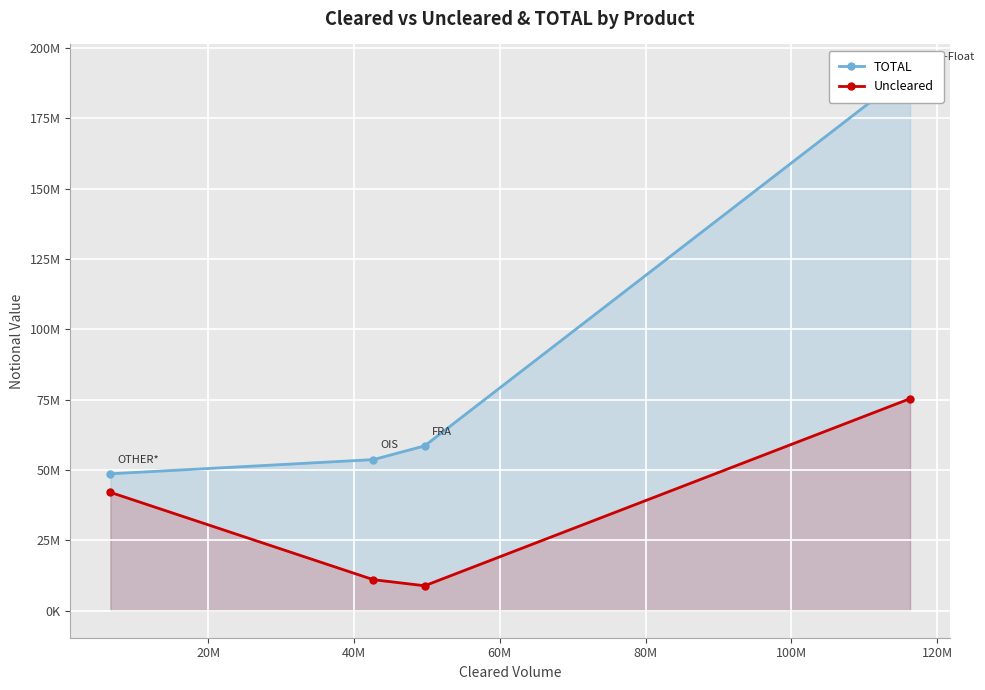

How many data points in Uncleared are less than 42071417?

2